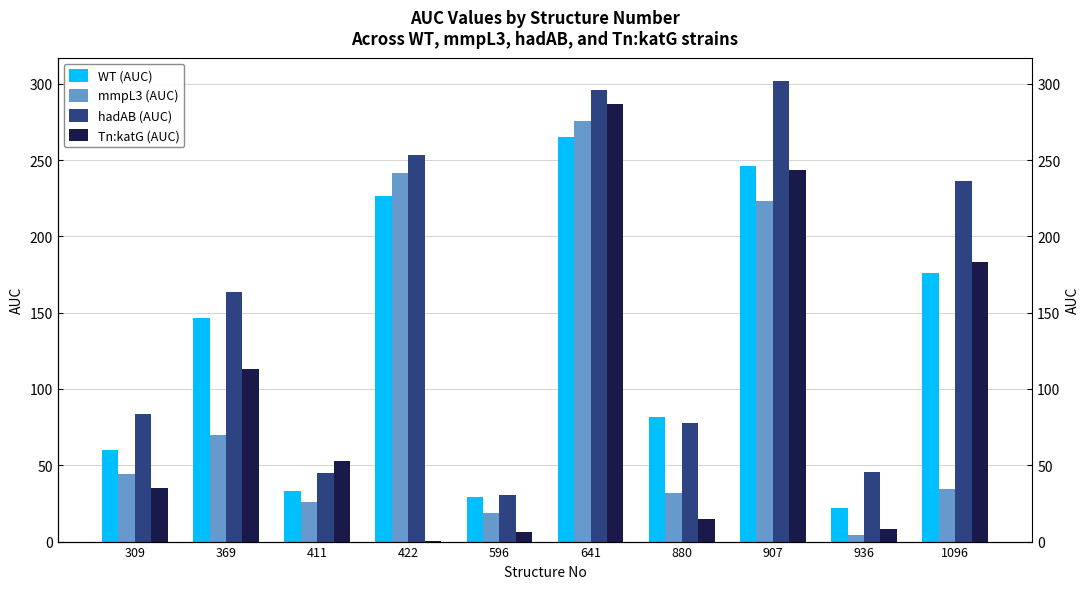

What is the average value of the mmpL3 (AUC) series?

97.1